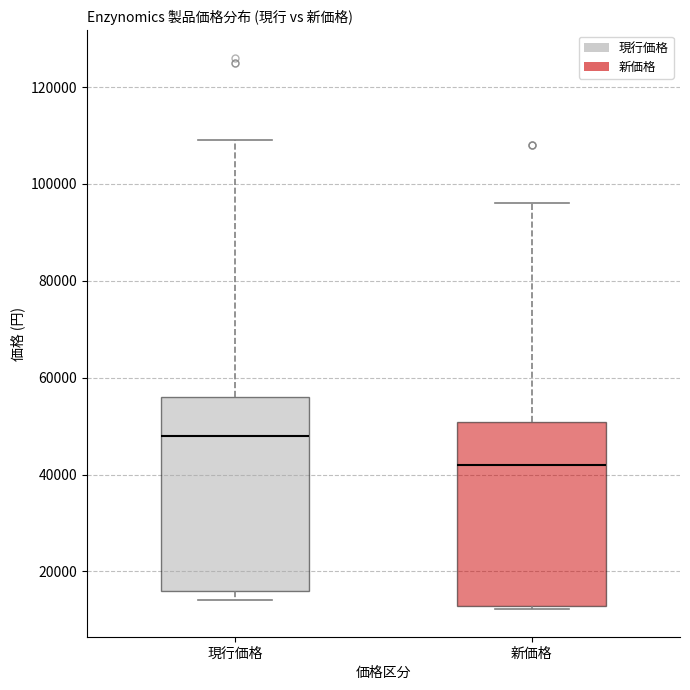

Reading left to right, transcribe this box plot: for each box, give where its median line is, the range the box spans, and where its two whiskers end, as read against the y-axis. The values are not printed on the chart, so give them approximately, as read against the axis.

現行価格: median 48000, box 16000 to 56000, whiskers 14000 to 110000
新価格: median 42000, box 12000 to 50000, whiskers 12000 (just below the box's lower edge) to 96000